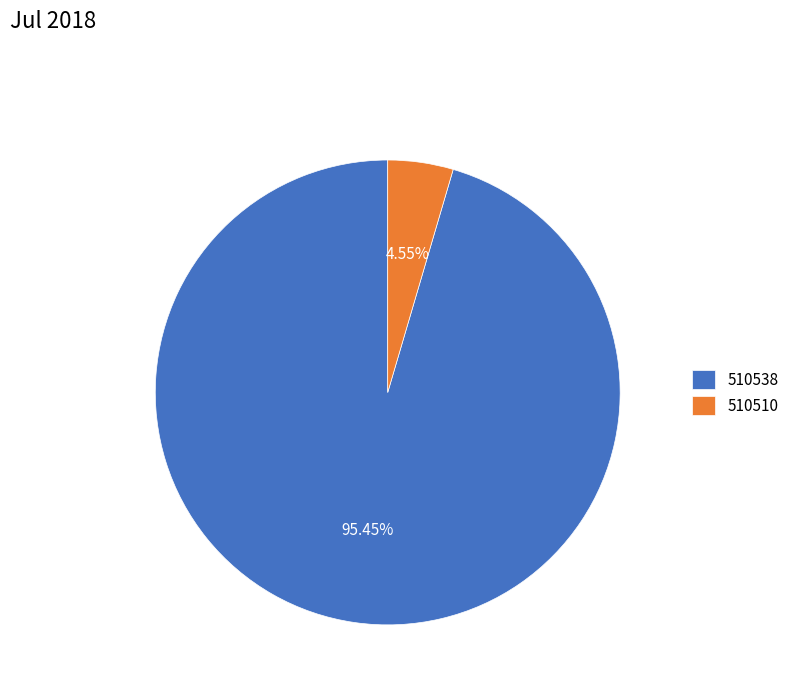

To the nearest percent, what is the difference between the 510538 and 510510 slice percentages?

91%